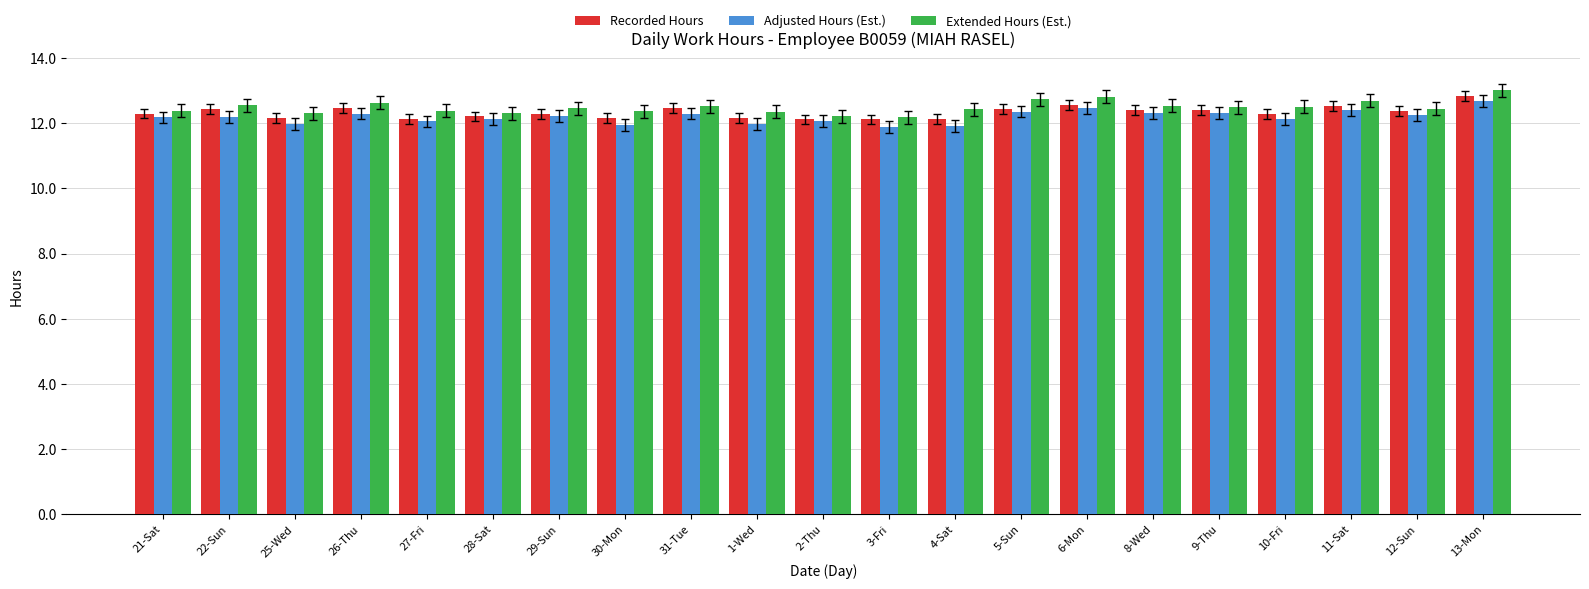

Read the Extended Hours (Est.) value at 27-Fri.

12.4